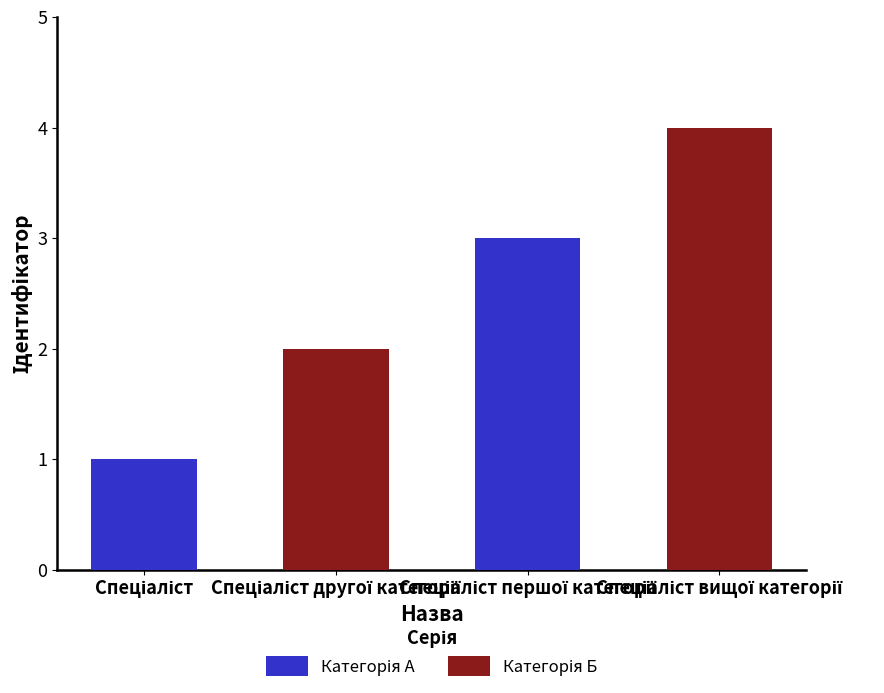

How many categories are shown in the chart?

2